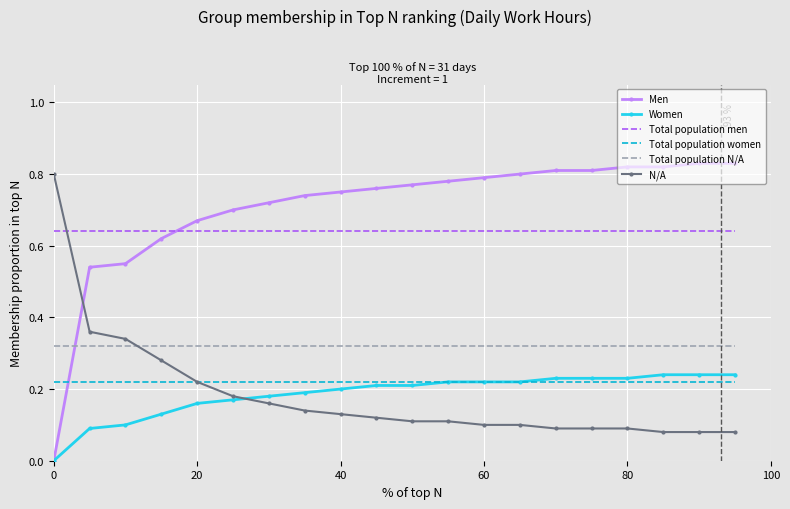

True or false: Women and Total population men cross at least once.

False